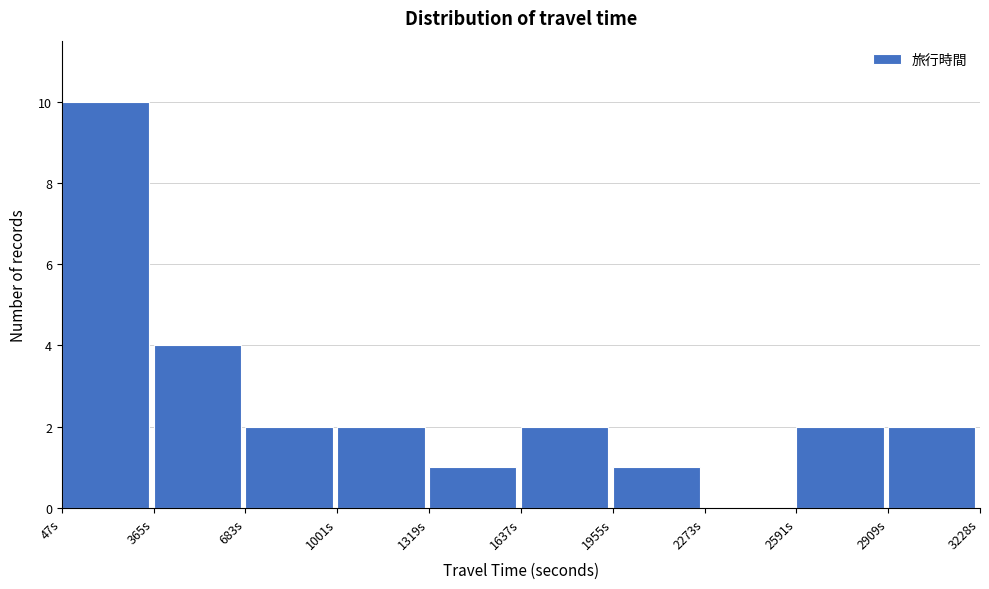

Reading left to right, list every bar in this chart as the range it spans on the x-axis followed by its height. Neither the bar edges nor the heights are printed on the chart, so give them approximately, as read against the axes.

50 to 350: 10
350 to 700: 4
700 to 1000: 2
1000 to 1300: 2
1300 to 1650: 1
1650 to 1950: 2
1950 to 2250: 1
2250 to 2600: 0
2600 to 2900: 2
2900 to 3250: 2